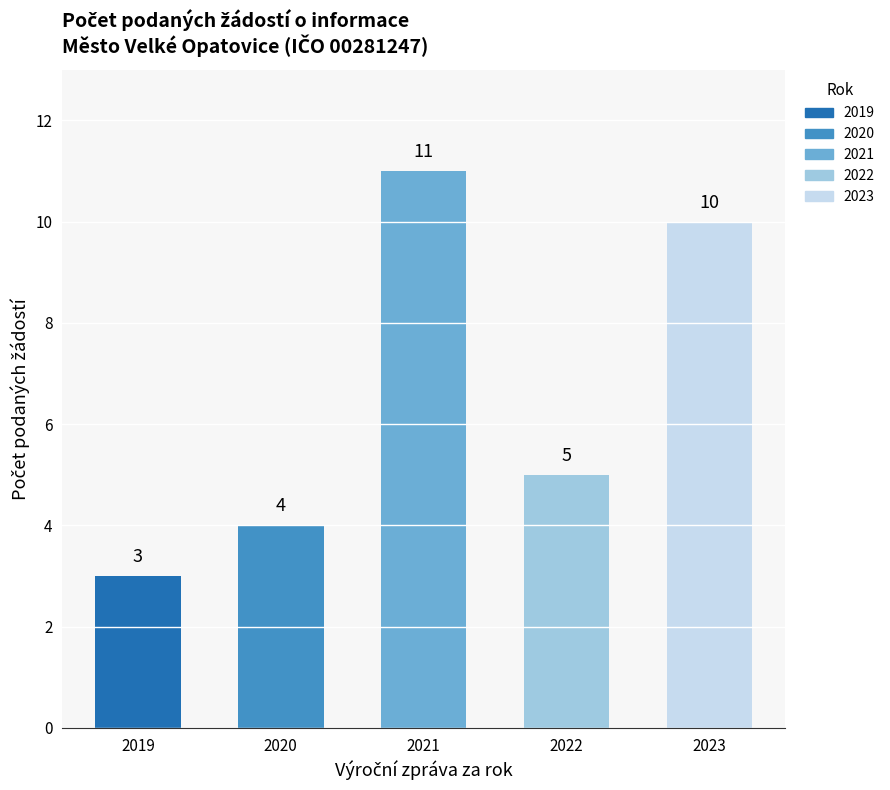

What is the minimum value shown in the chart?

3